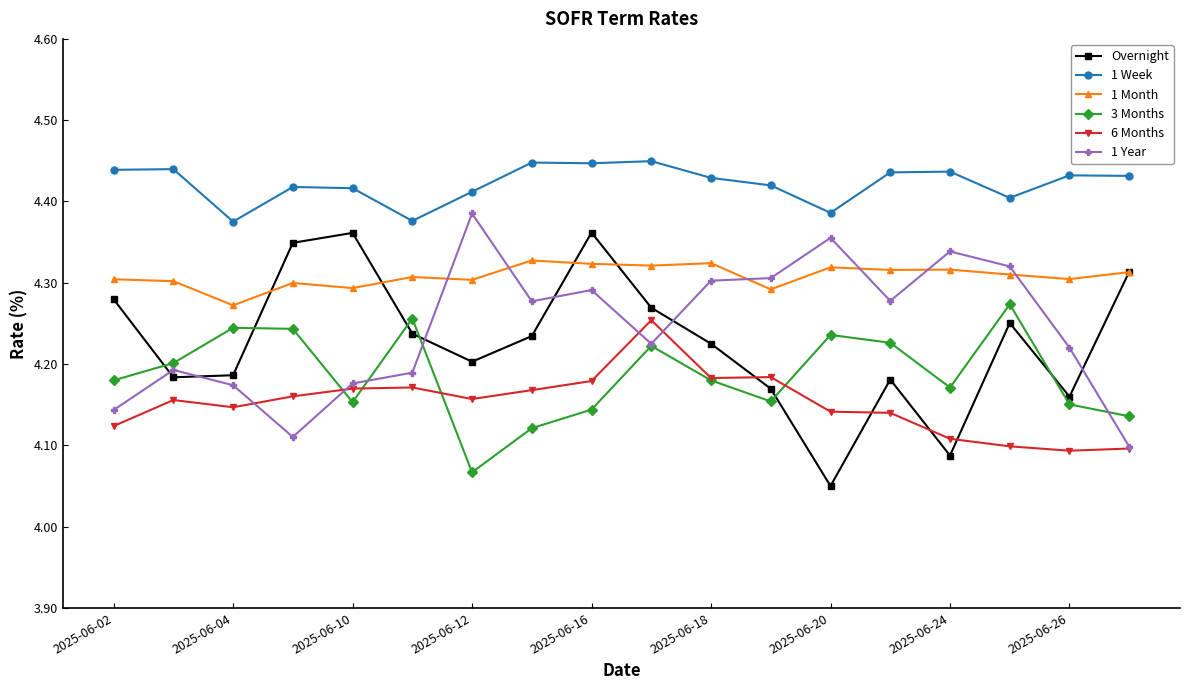

True or false: 3 Months has more than 2 interior local peaks.

True